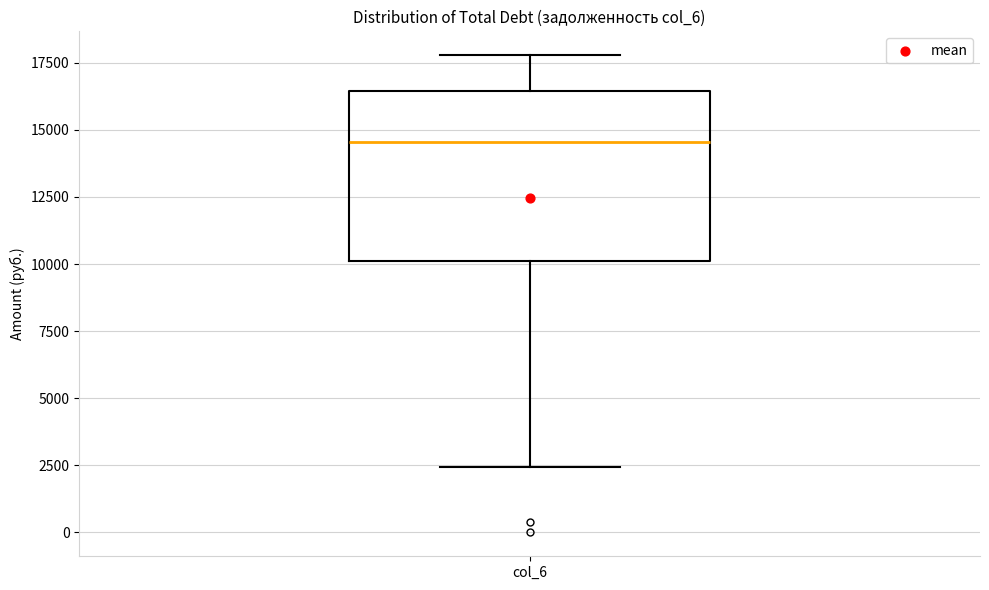

Where does the median line of the box for col_6 sit on the y-axis? The values are not printed on the chart, so give them approximately, as read against the axis.

14500